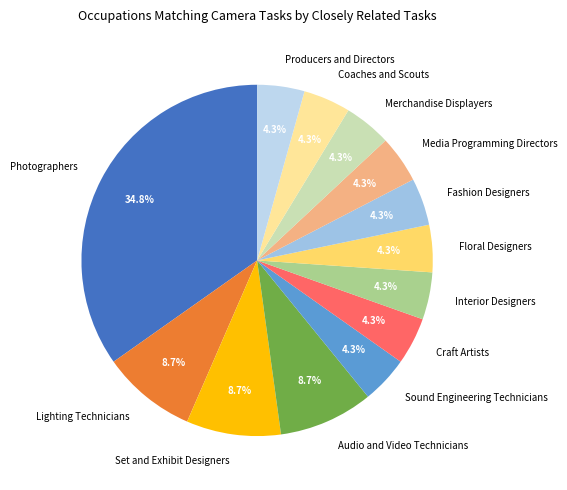

Does Coaches and Scouts account for over 50% of the chart?

No